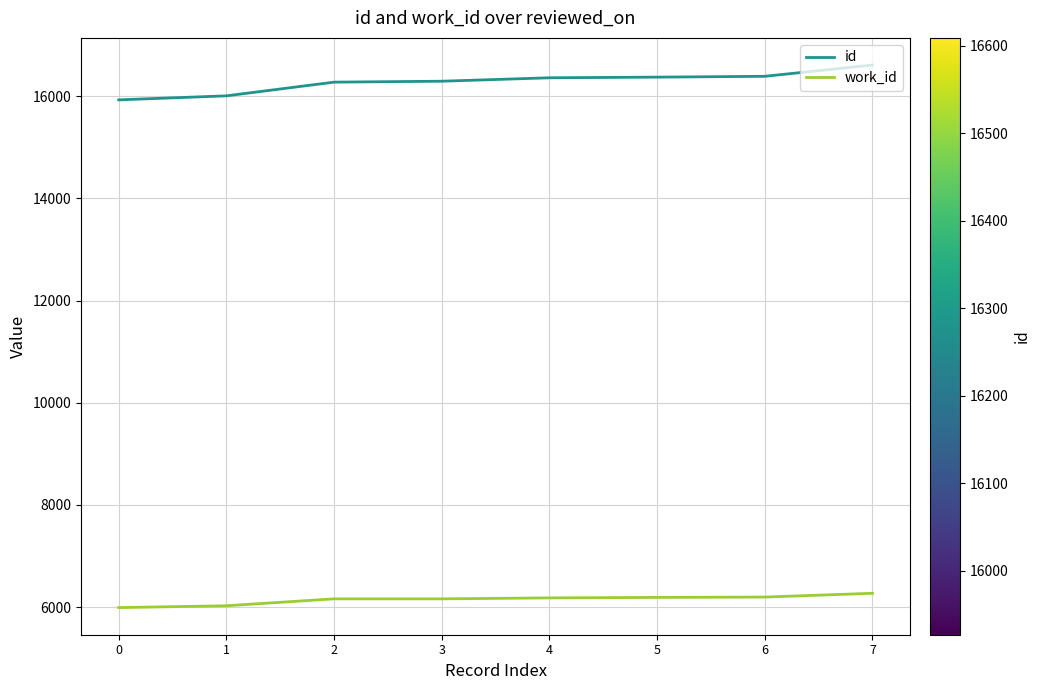

What is the minimum value shown in the chart?

5992